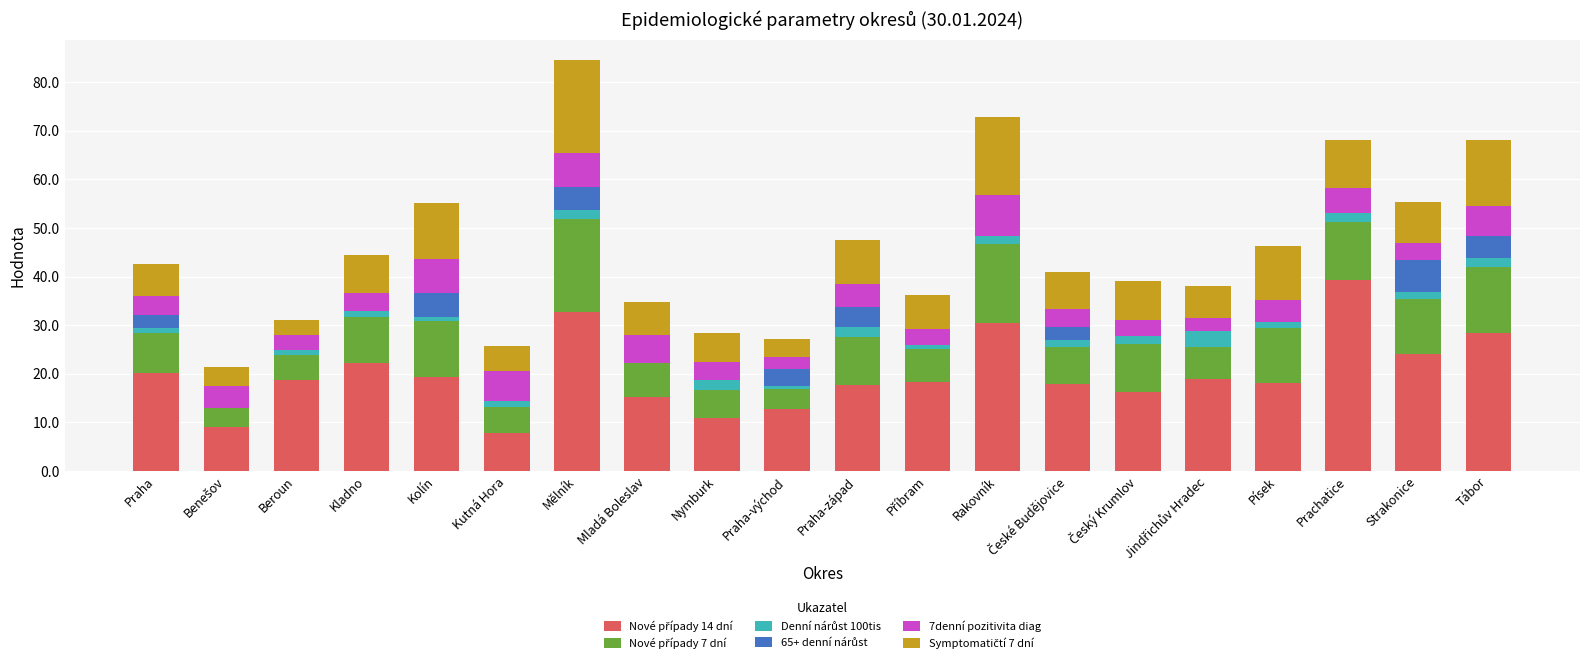

What is the total value across all series at Tábor?

68.1